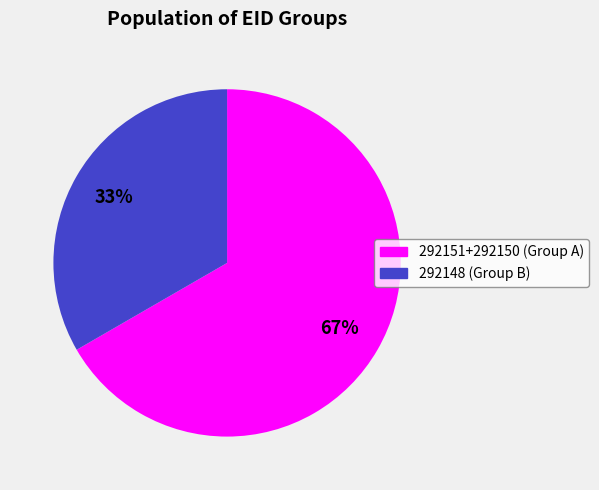

To the nearest percent, what is the average slice percentage?

50%